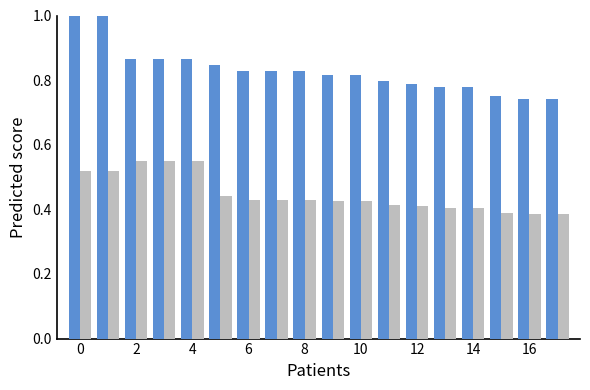

What is the greatest value displayed?

1.0